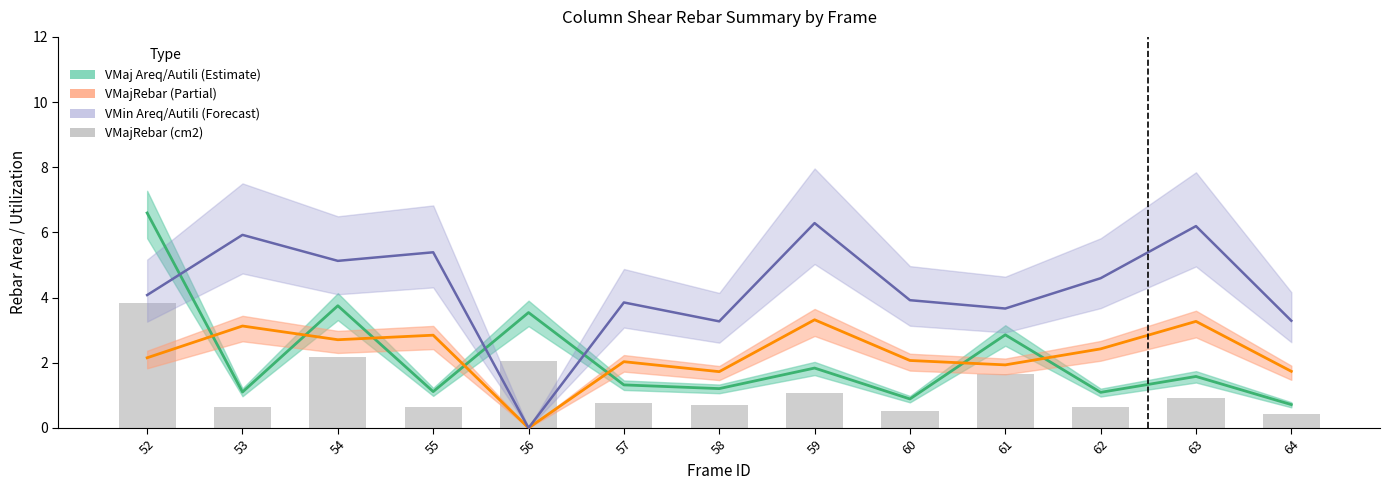

What is the difference between the maximum and minimum values?

3.4